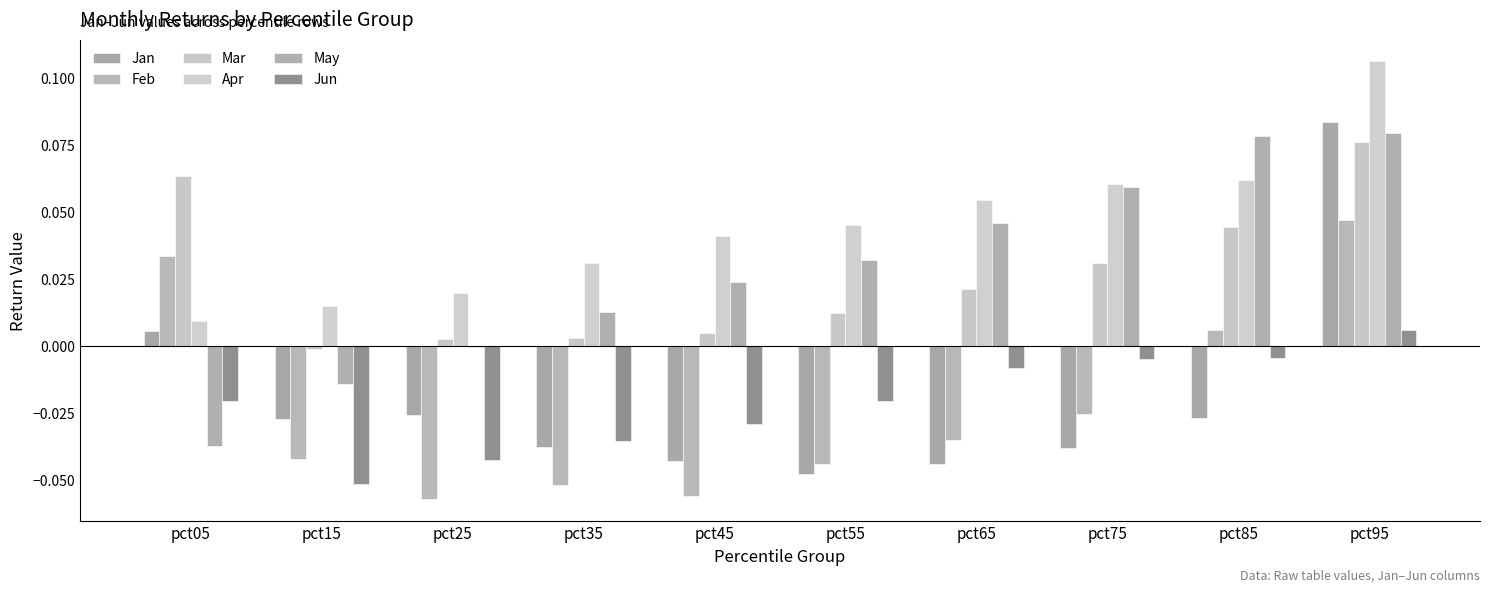

How many values in Jun are above zero?

1